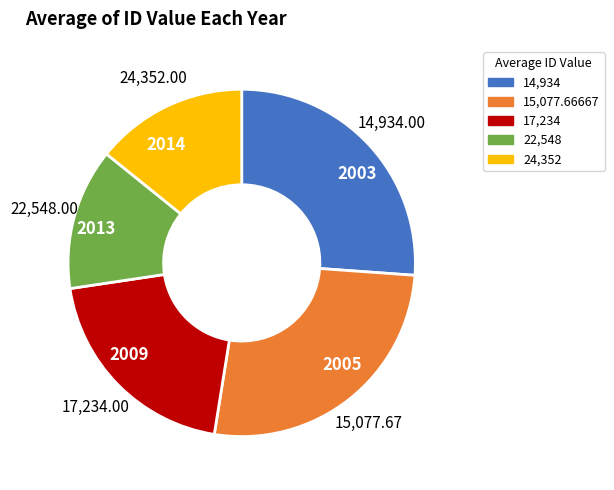

Do 2009 and 2005 together represent more than half of the pie?

No